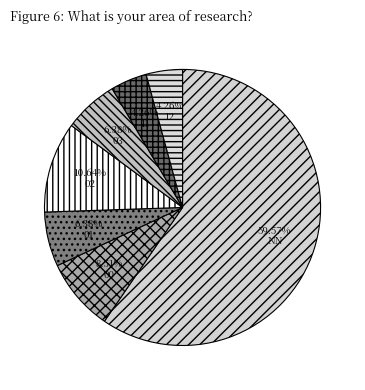

How many slices are in this pie chart?

7